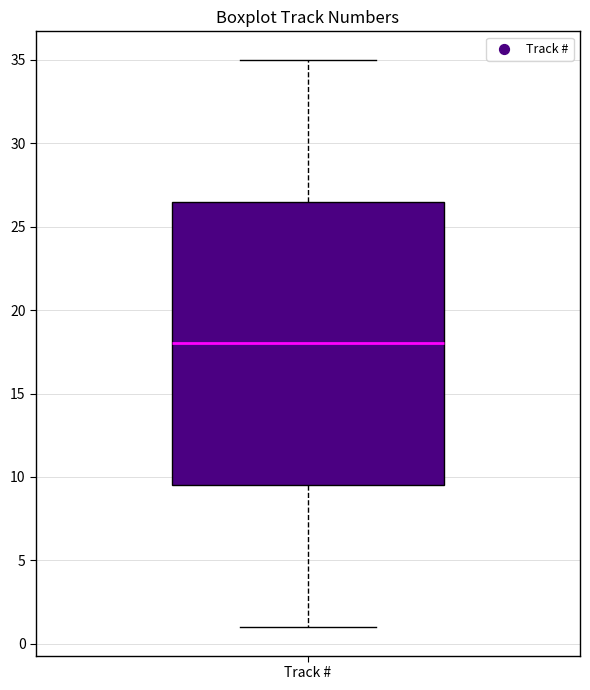

Where does the median line of the box for Track # sit on the y-axis? The values are not printed on the chart, so give them approximately, as read against the axis.

18.0